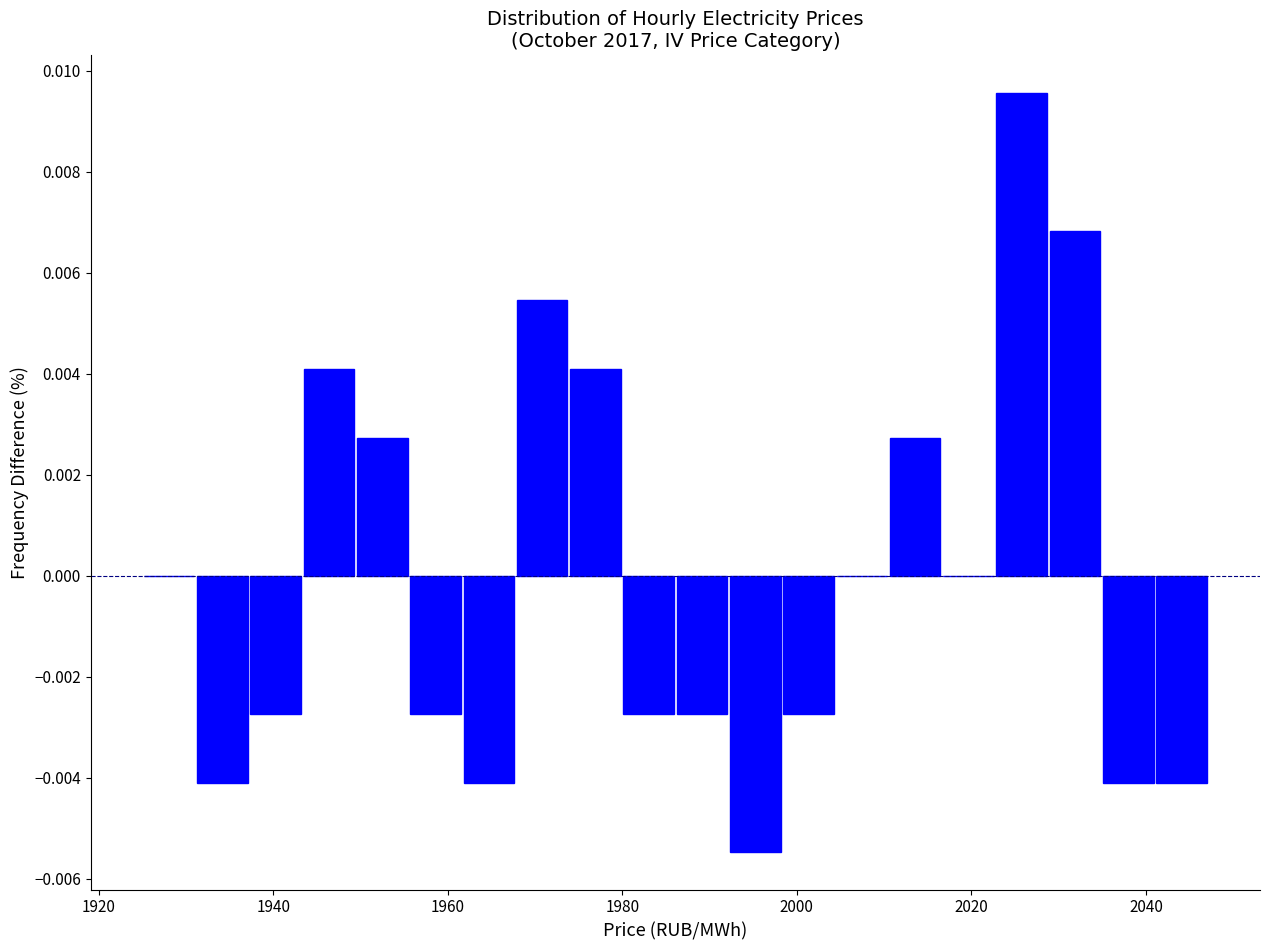

Read against the x-axis, roughly where is the centre of the tallest bar?

2026